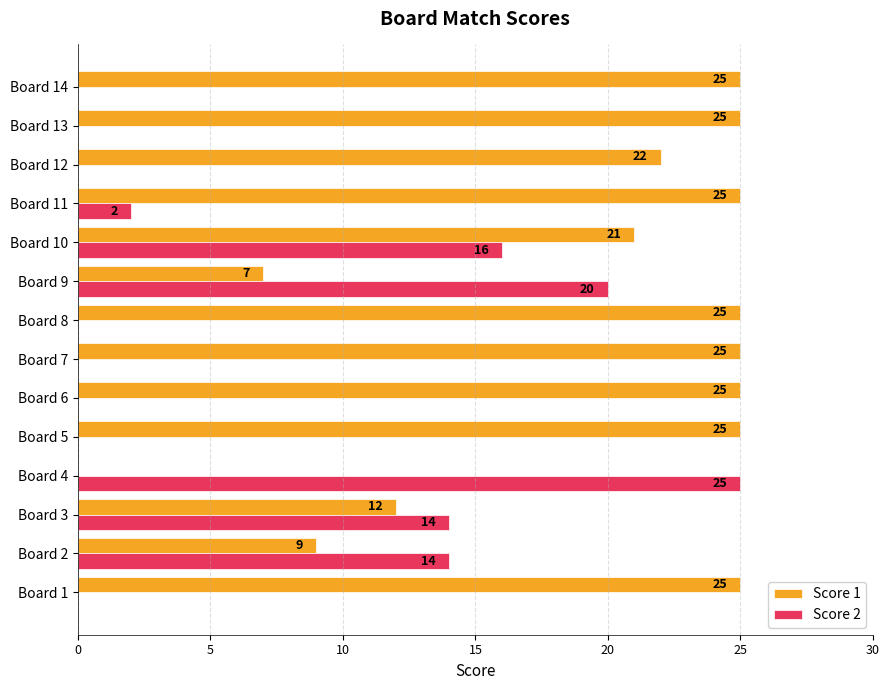

What is the sum of the Score 2 values at Board 12 and Board 9?

20